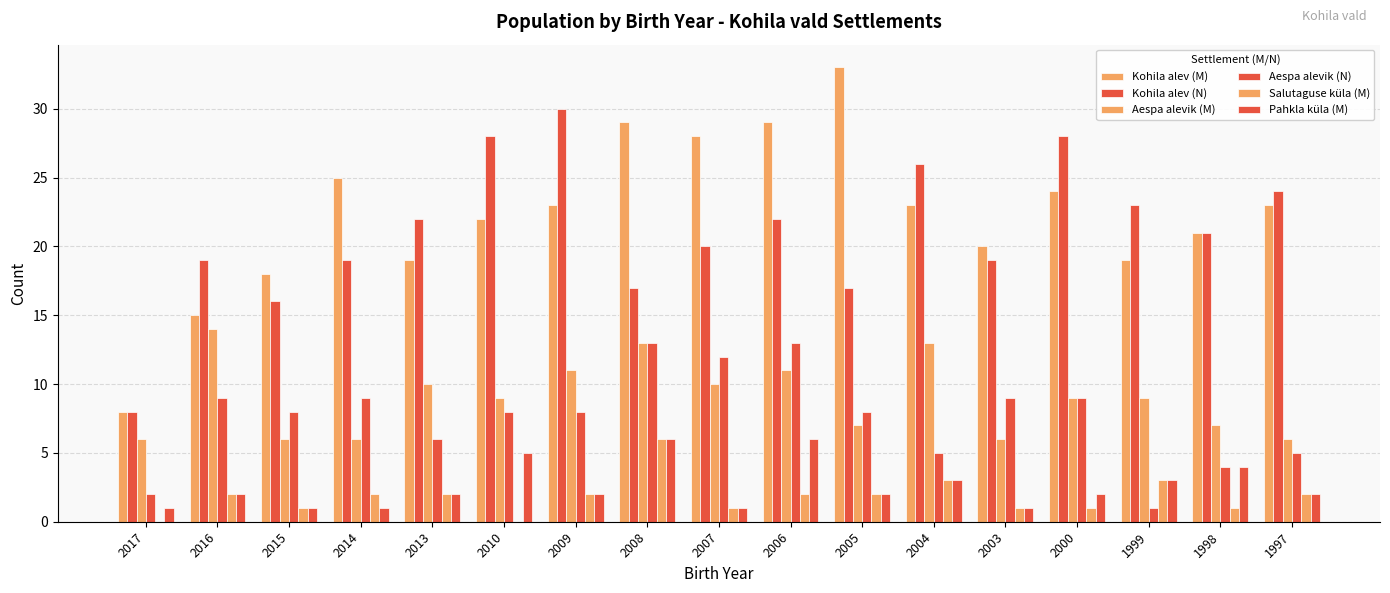

What is the difference between the second highest and minimum values in the Aespa alevik (N) series?

12